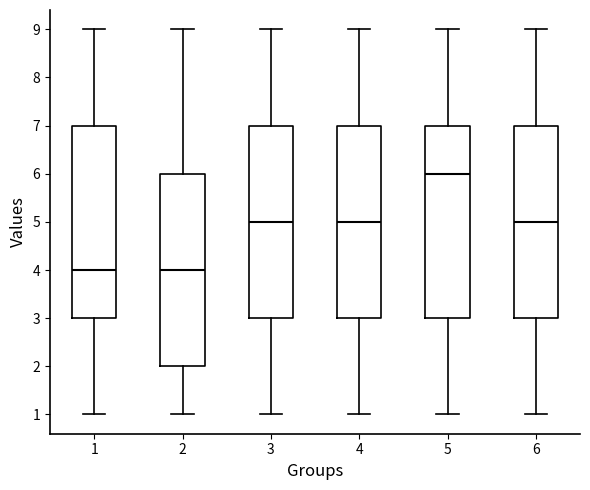

Reading left to right, read every box against the y-axis: the position of its median line, the range the box covers, and the ends of its whiskers. The values are not printed on the chart, so give them approximately, as read against the axis.

1: median 4, box 3 to 7, whiskers 1 to 9
2: median 4, box 2 to 6, whiskers 1 to 9
3: median 5, box 3 to 7, whiskers 1 to 9
4: median 5, box 3 to 7, whiskers 1 to 9
5: median 6, box 3 to 7, whiskers 1 to 9
6: median 5, box 3 to 7, whiskers 1 to 9